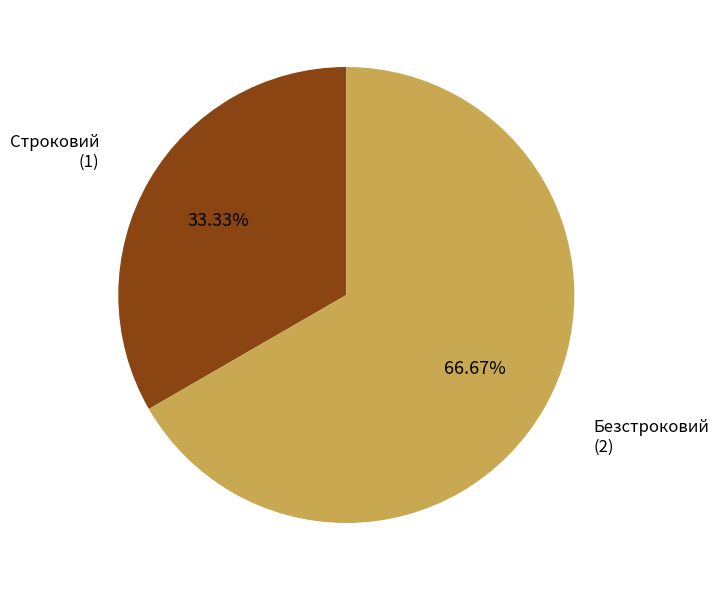

Which category has the biggest portion of the pie?

Безстроковий